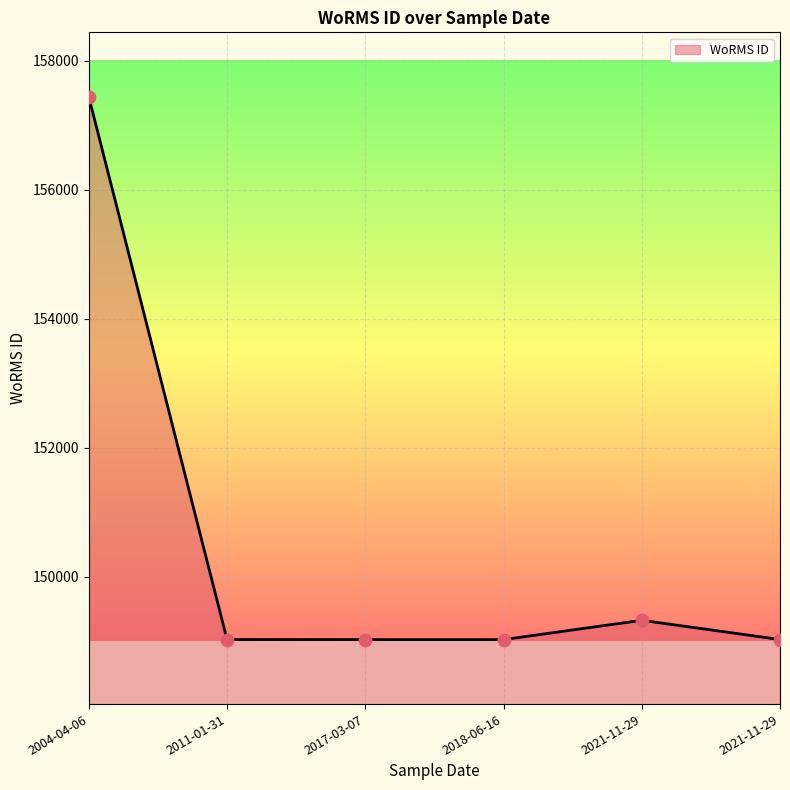

Between 2018-06-16 and 2017-03-07, which is larger?

2018-06-16